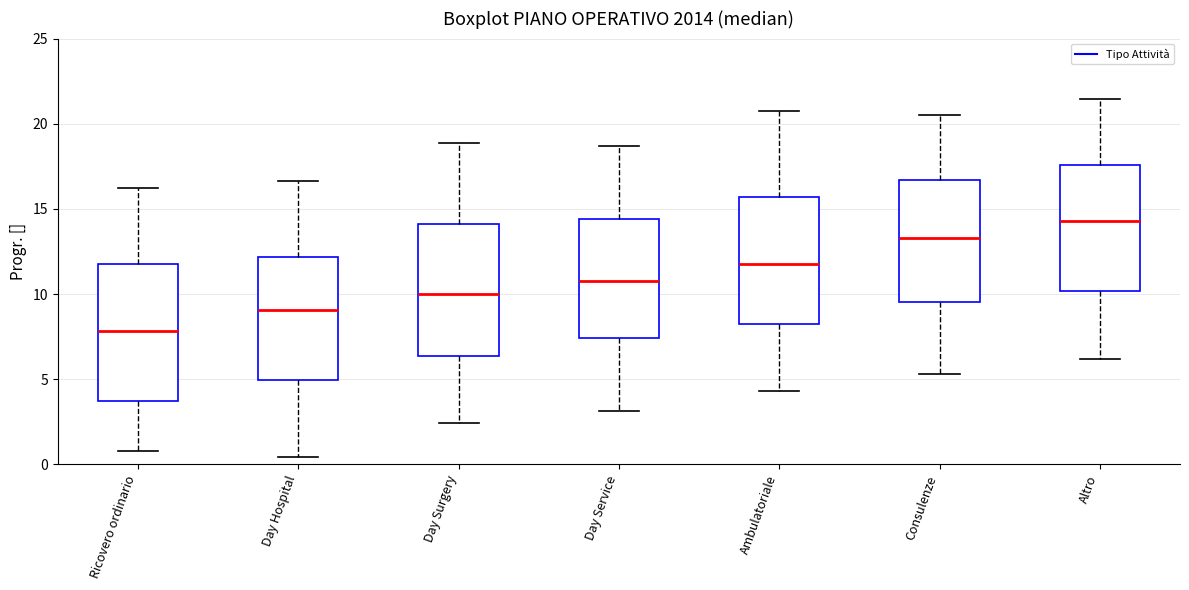

Where does the median line of the box for Consulenze sit on the y-axis? The values are not printed on the chart, so give them approximately, as read against the axis.

13.5